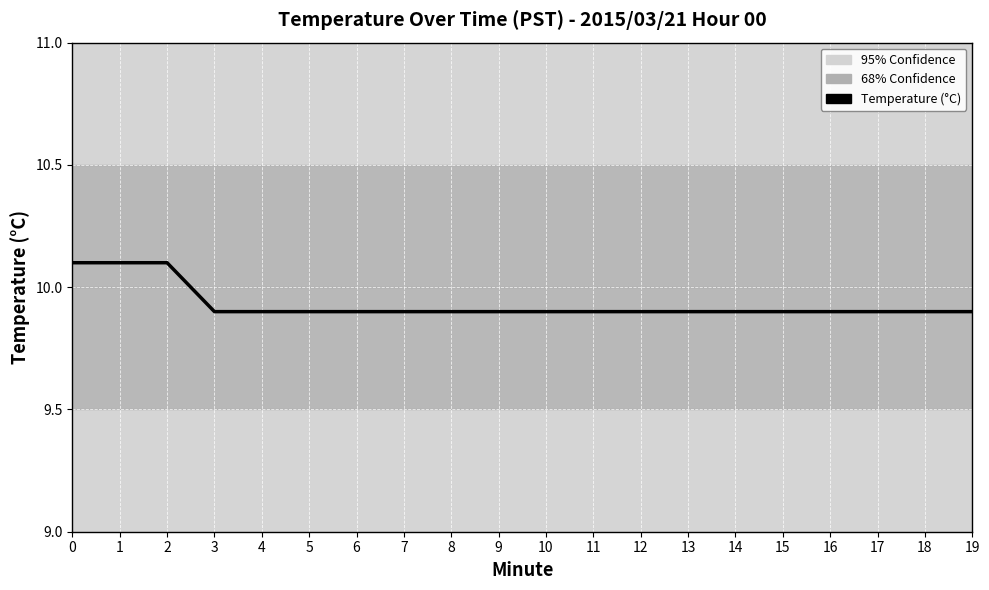

True or false: the data shows 5.7 at 13.

False